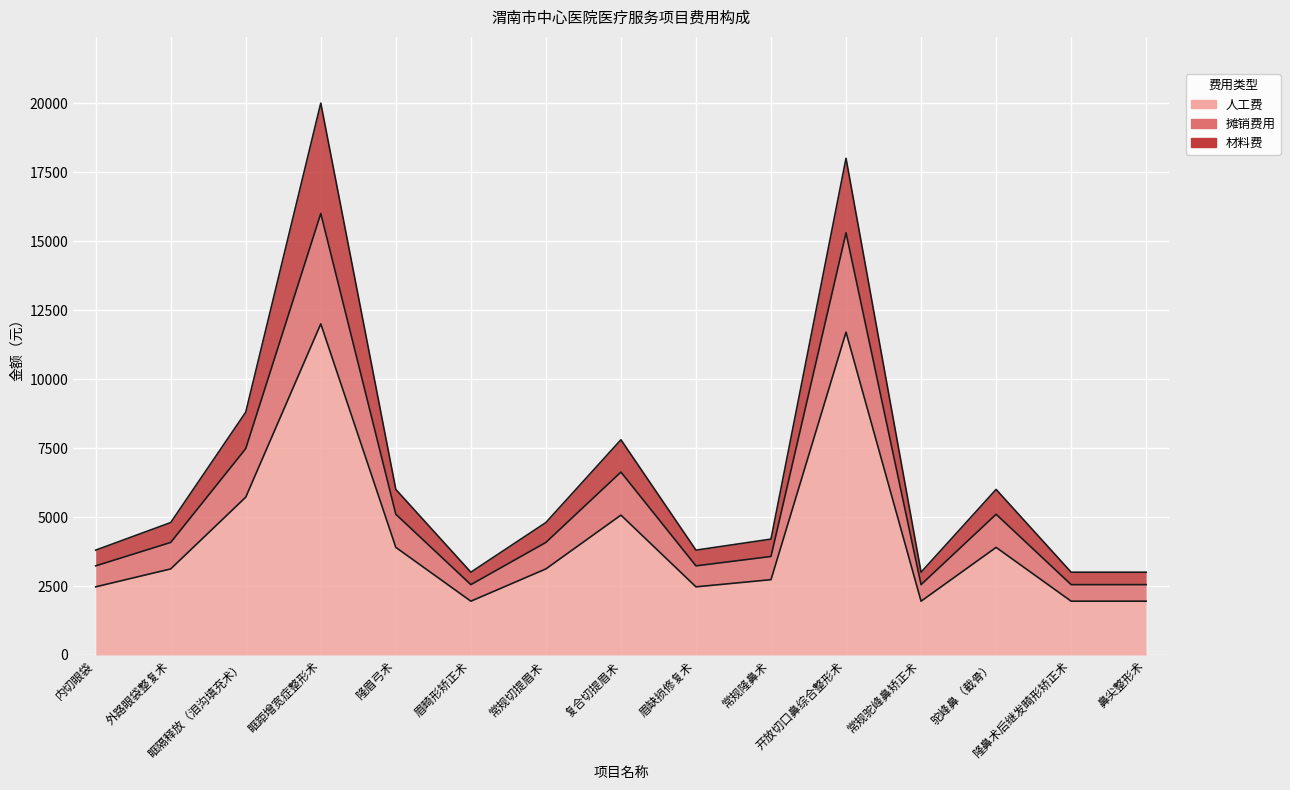

At which category is the sum across all series the highest?

眶距增宽症整形术